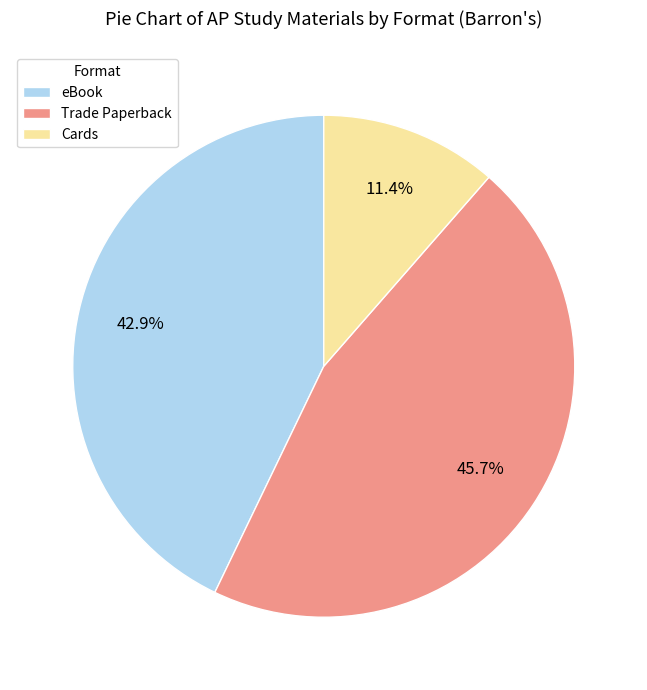

How many segments does this pie chart have?

3